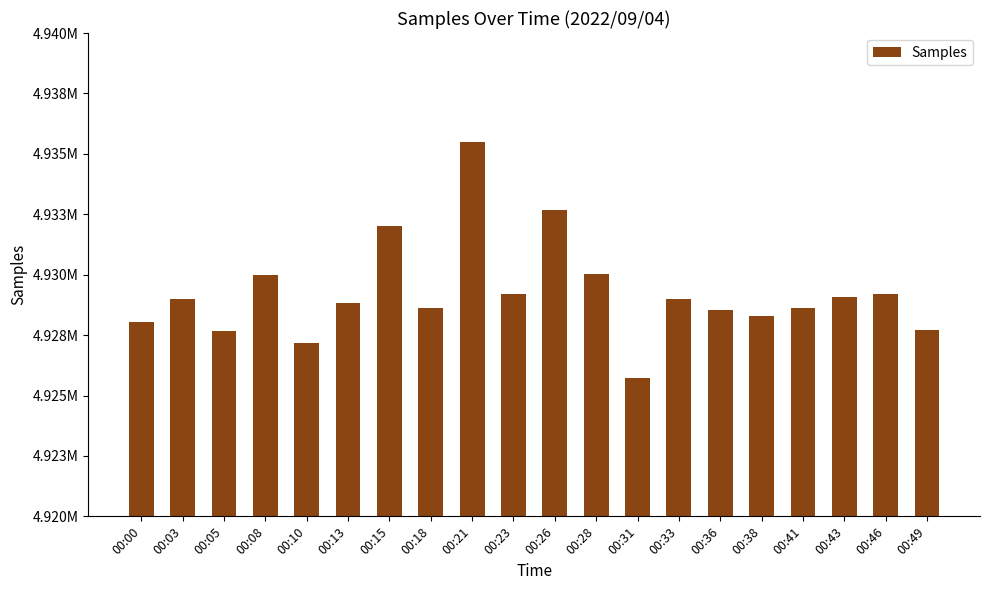

Is it true that the value at 00:28 is 1811130?

False